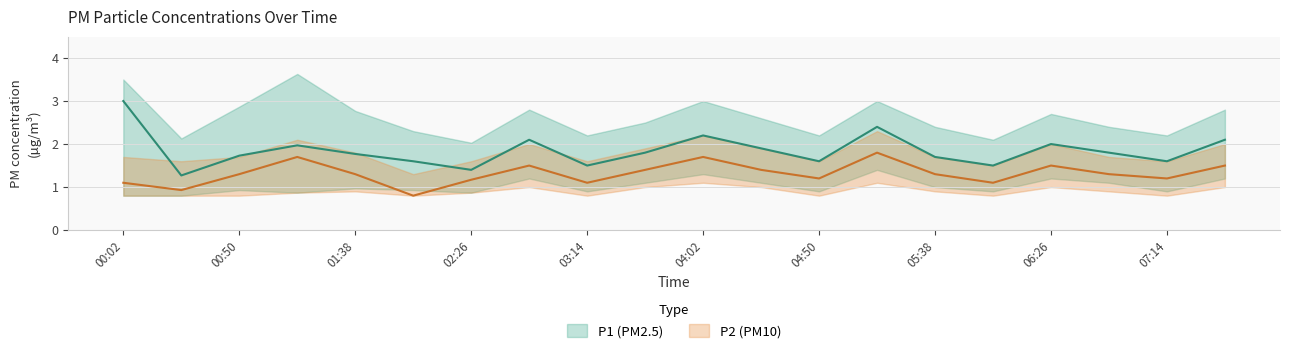

True or false: P2_lower has a value of 0.2 at 06:50.

False